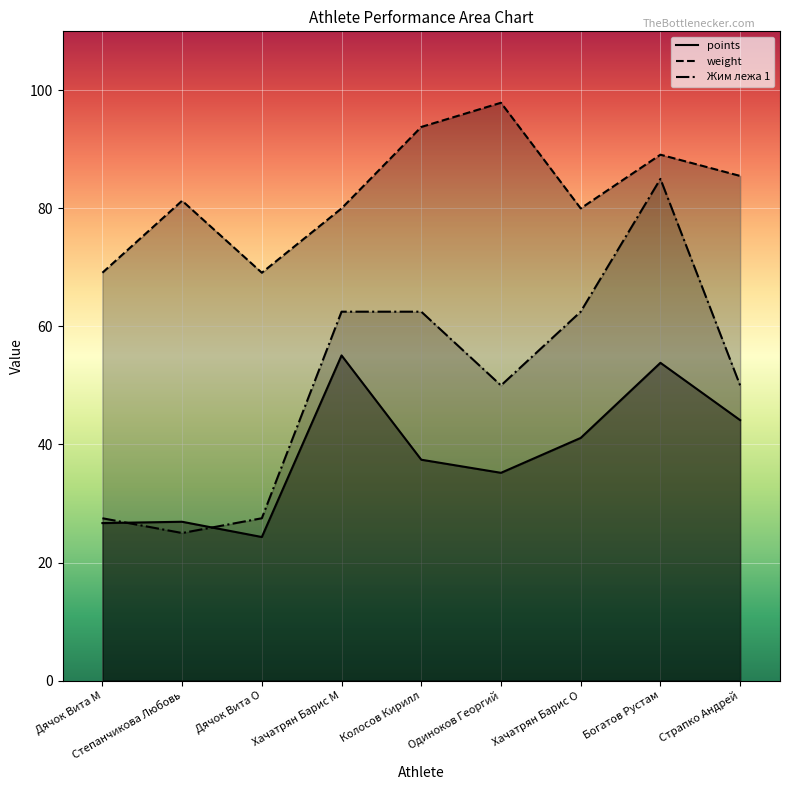

In weight, how many points are higher than both neighbors (excluding endpoints)?

3